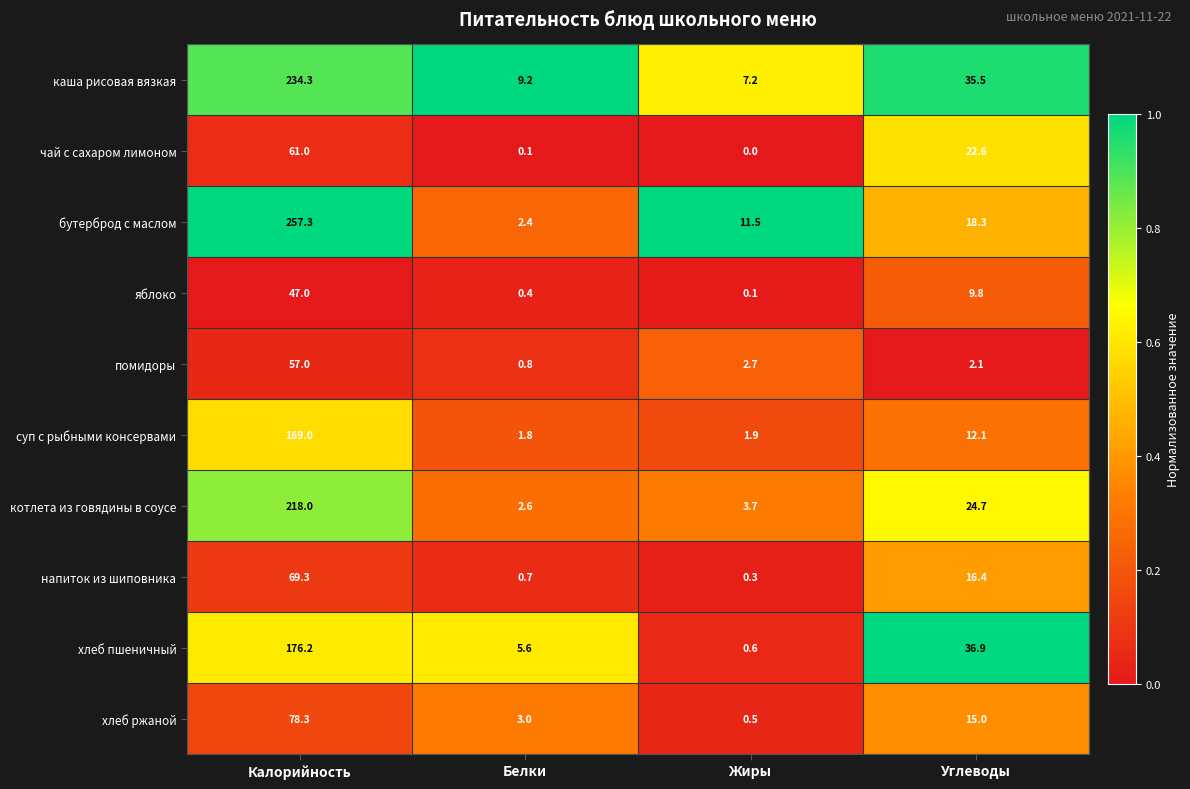

What is the difference between the хлеб ржаной values at Углеводы and Белки?

12.0